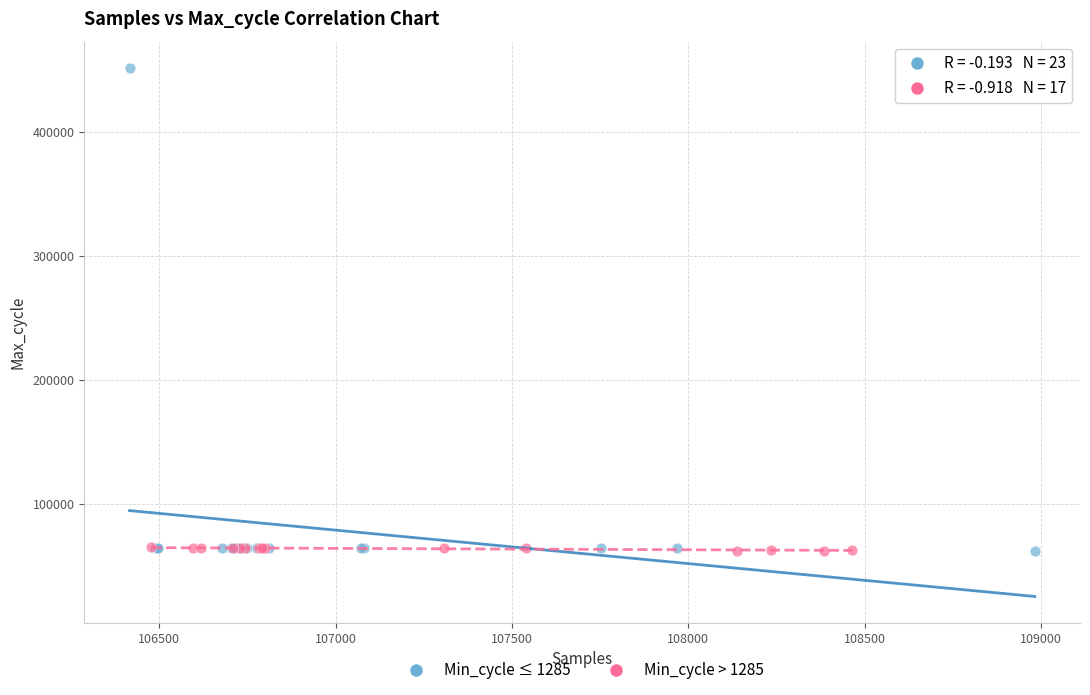

Which series has the largest Y range (max minus min)?

Min_cycle ≤ 1285